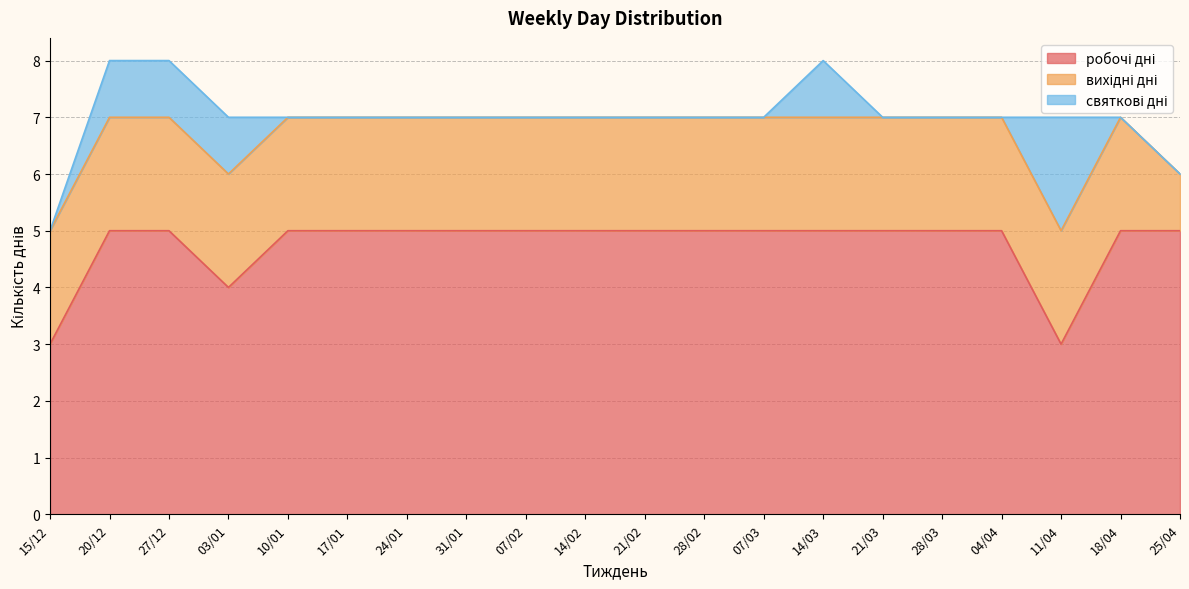

Reading left to right, what are all the values shown in this chart?

робочі дні: 15/12=3	20/12=5	27/12=5	03/01=4	10/01=5	17/01=5	24/01=5	31/01=5	07/02=5	14/02=5	21/02=5	28/02=5	07/03=5	14/03=5	21/03=5	28/03=5	04/04=5	11/04=3	18/04=5	25/04=5
вихідні дні: 15/12=2	20/12=2	27/12=2	03/01=2	10/01=2	17/01=2	24/01=2	31/01=2	07/02=2	14/02=2	21/02=2	28/02=2	07/03=2	14/03=2	21/03=2	28/03=2	04/04=2	11/04=2	18/04=2	25/04=1
святкові дні: 15/12=0	20/12=1	27/12=1	03/01=1	10/01=0	17/01=0	24/01=0	31/01=0	07/02=0	14/02=0	21/02=0	28/02=0	07/03=0	14/03=1	21/03=0	28/03=0	04/04=0	11/04=2	18/04=0	25/04=0